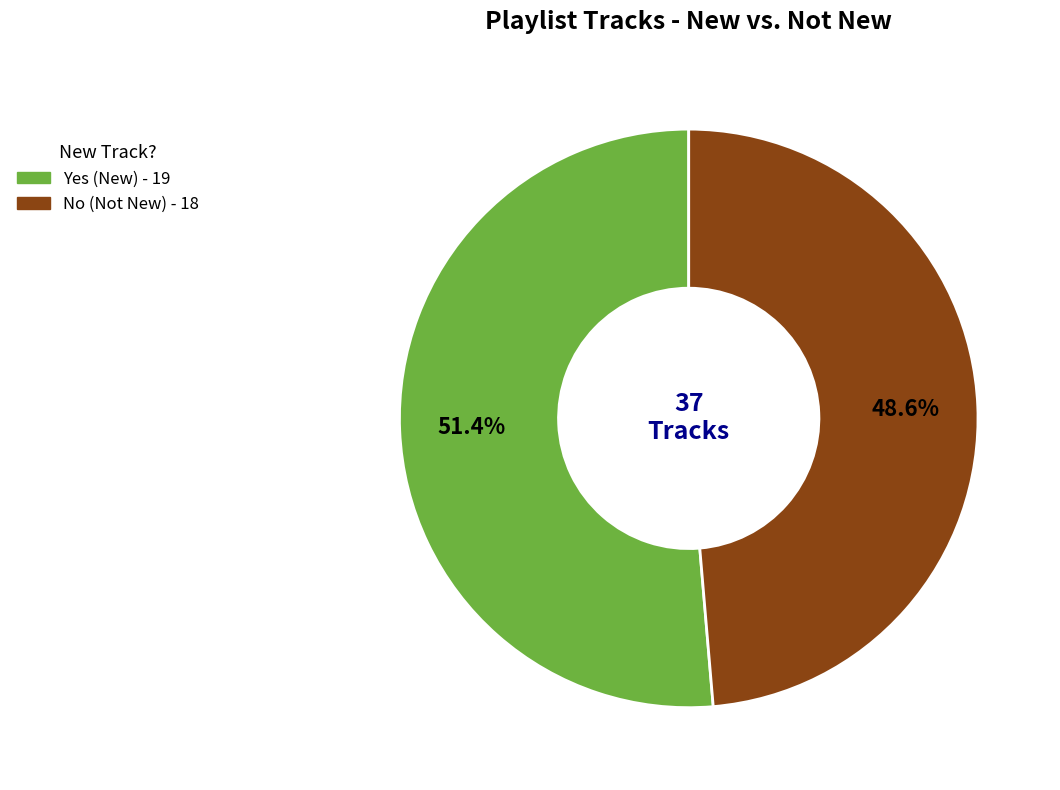

Is it true that No is 49% of the pie?

True